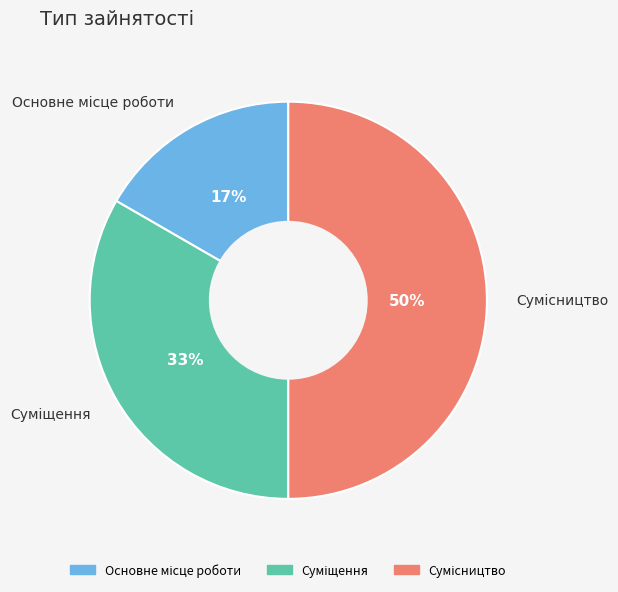

To the nearest percent, what is the average slice percentage?

33%